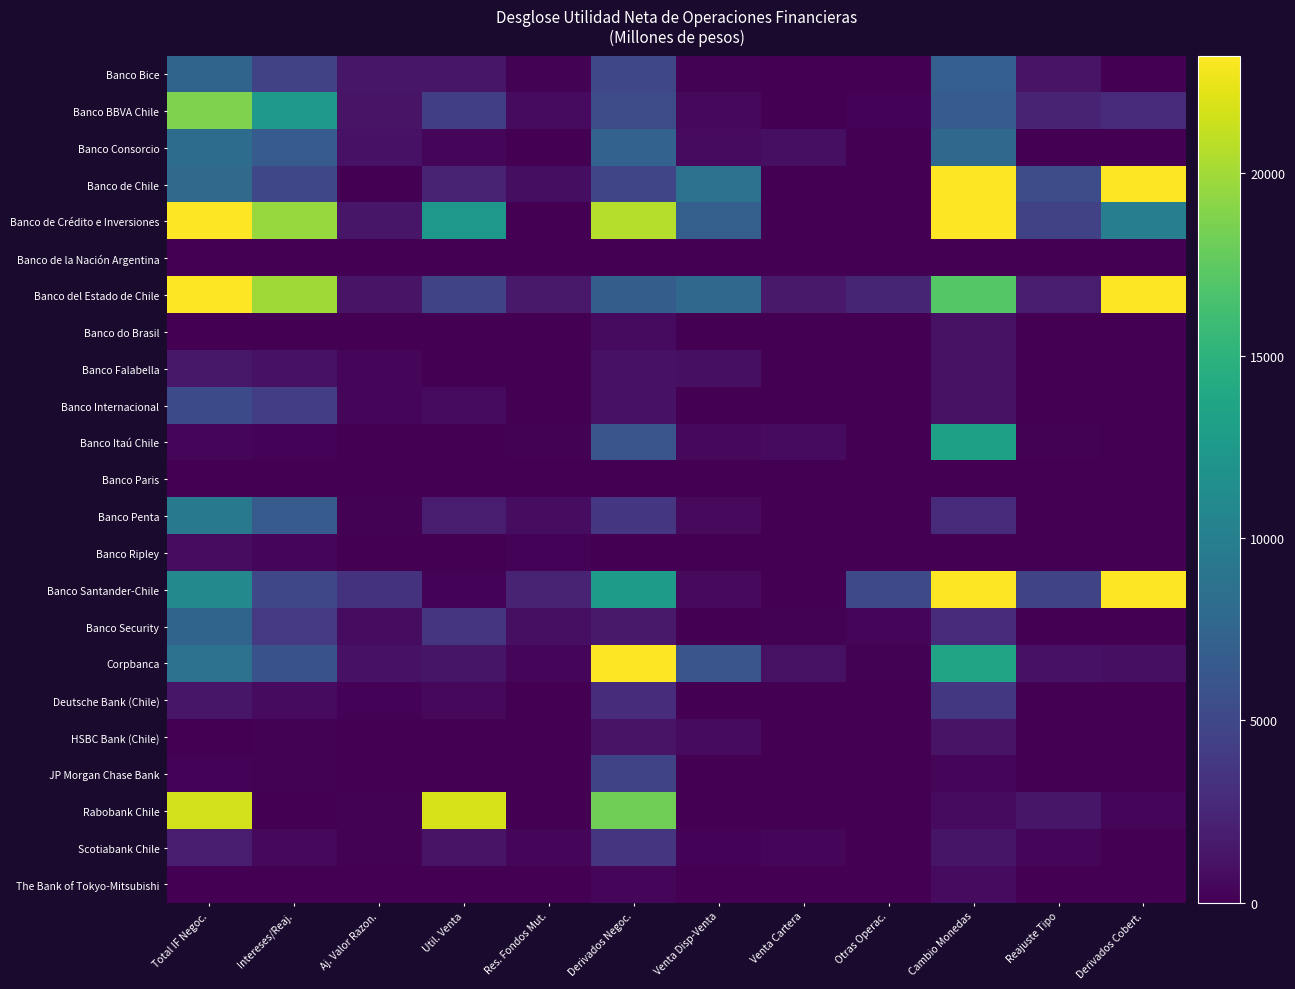

List the series in order of their peak value, highest first.

Banco Santander-Chile, Banco de Crédito e Inversiones, Banco de Chile, Corpbanca, Banco del Estado de Chile, Rabobank Chile, Banco BBVA Chile, Banco Itaú Chile, Banco Penta, Banco Consorcio, Banco Security, Banco Bice, Banco Internacional, JP Morgan Chase Bank, Deutsche Bank (Chile), Scotiabank Chile, Banco Falabella, HSBC Bank (Chile), Banco do Brasil, Banco Ripley, The Bank of Tokyo-Mitsubishi, Banco Paris, Banco de la Nación Argentina